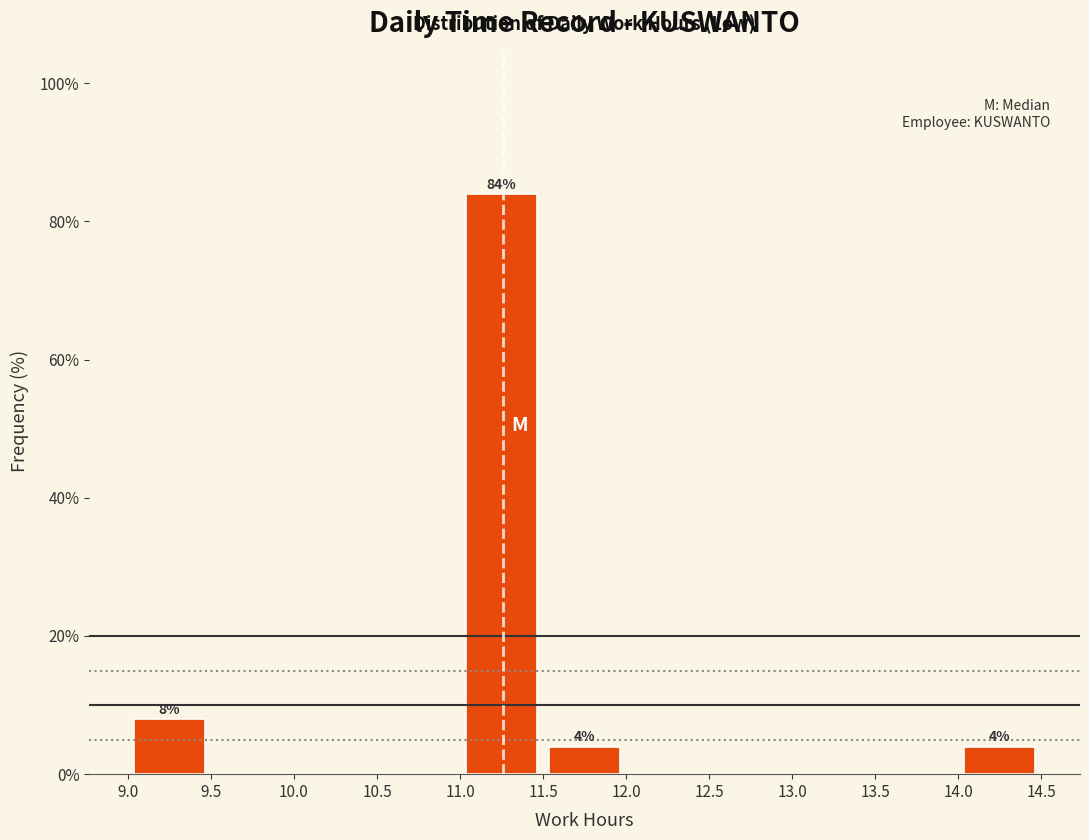

Which range on the x-axis has the tallest bar?

11.0 to 11.5